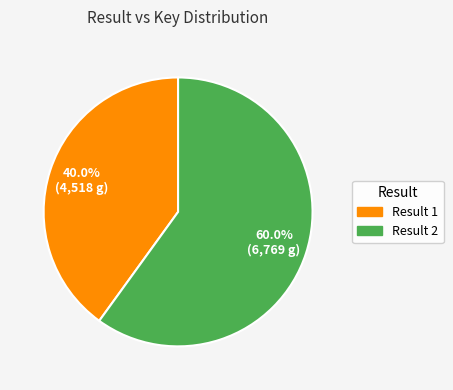

Which category has the biggest portion of the pie?

Result 2